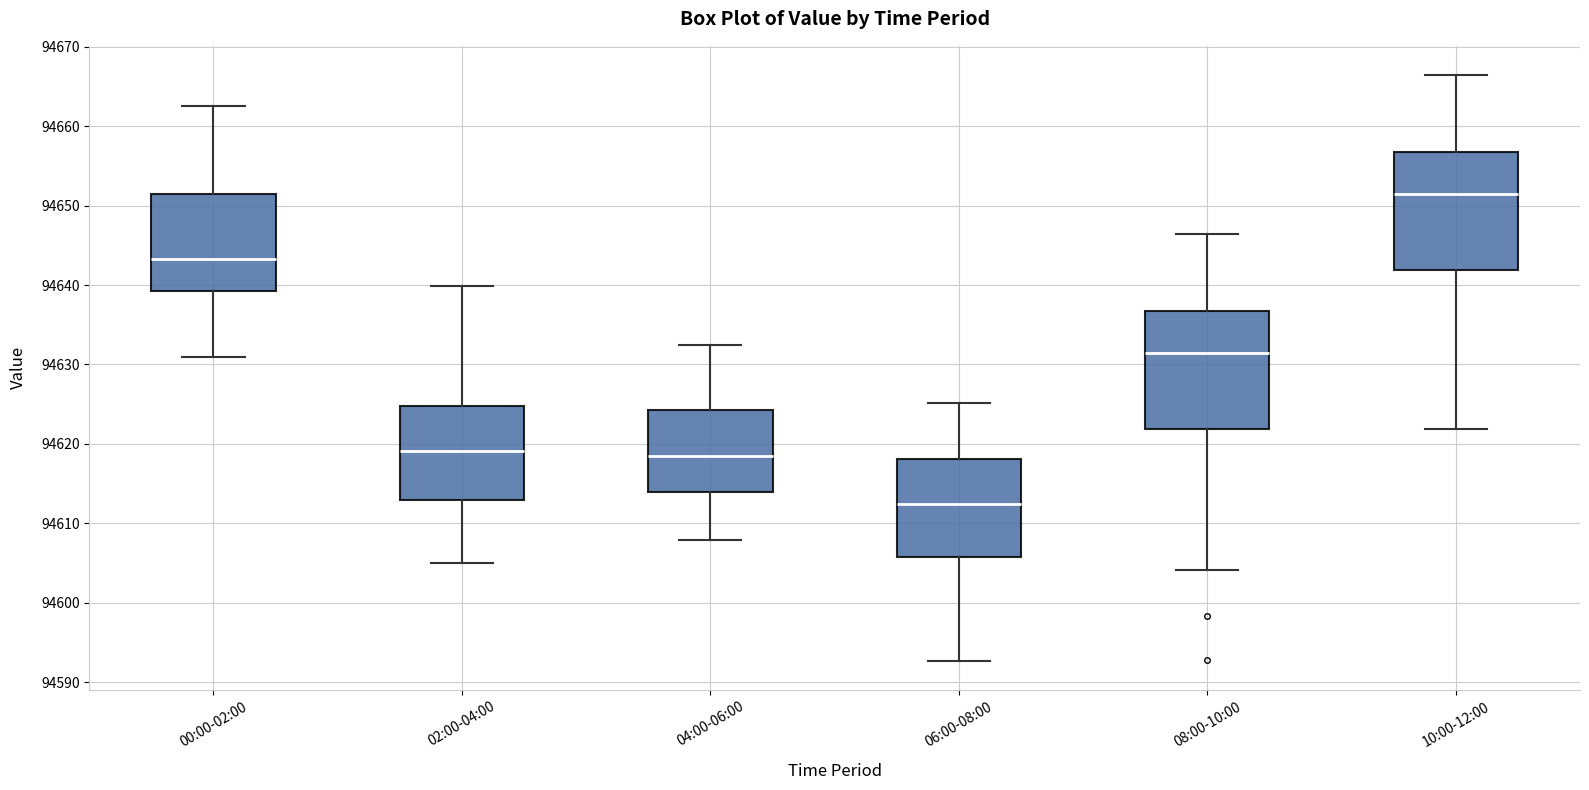

Reading left to right, transcribe this box plot: for each box, give where its median line is, the range the box spans, and where its two whiskers end, as read against the y-axis. The values are not printed on the chart, so give them approximately, as read against the axis.

00:00-02:00: median 94643, box 94639 to 94652, whiskers 94631 to 94663
02:00-04:00: median 94619, box 94613 to 94625, whiskers 94605 to 94640
04:00-06:00: median 94619, box 94614 to 94624, whiskers 94608 to 94632
06:00-08:00: median 94612, box 94606 to 94618, whiskers 94593 to 94625
08:00-10:00: median 94632, box 94622 to 94637, whiskers 94604 to 94646
10:00-12:00: median 94652, box 94642 to 94657, whiskers 94622 to 94666